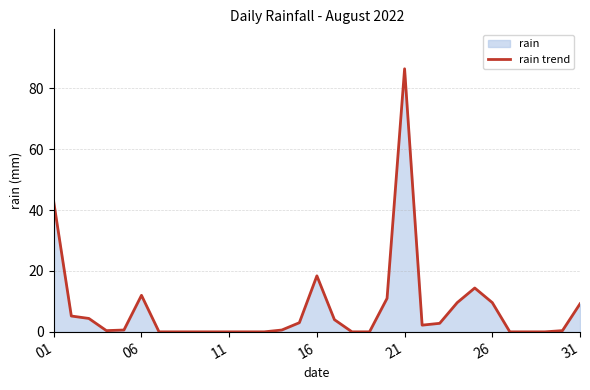

The chart shows a value of 9.2 at 31. True or false?

True